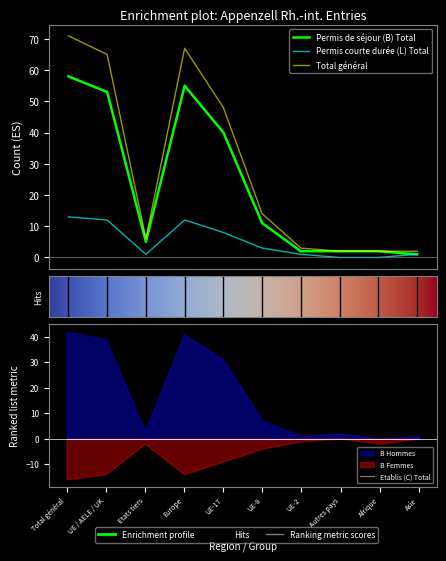

At which label does Permis courte durée (L) Total reach its peak?

Total général